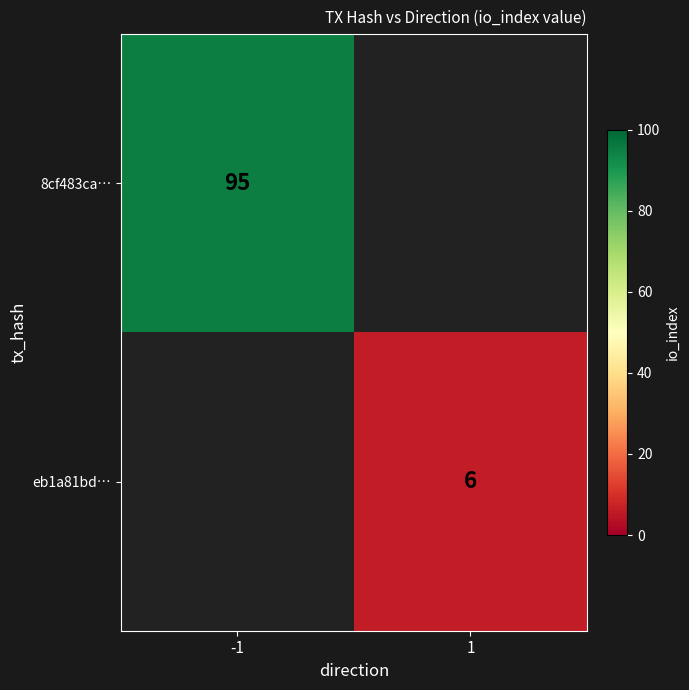

True or false: 8cf483ca… has a value of 125.9 at -1.

False